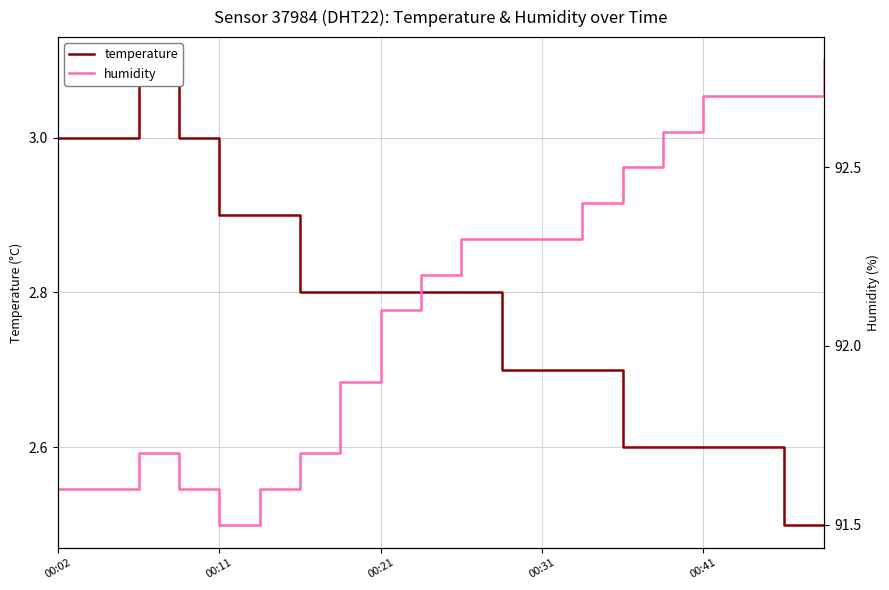

Is it true that temperature equals 1.2 at 00:31?

False